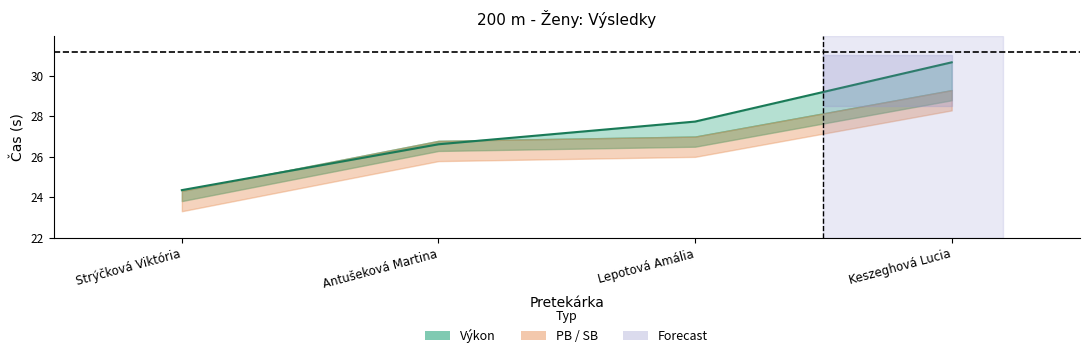

Reading left to right, list all the values displayed in this chart.

24.4	26.6	27.7	30.6